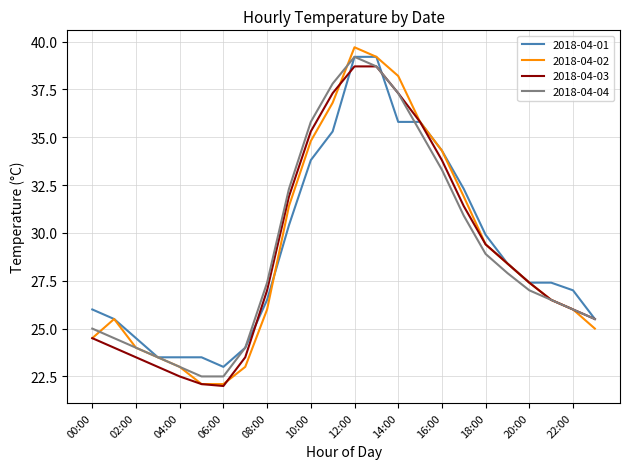

At how many categories does at least one series exceed 35?

6